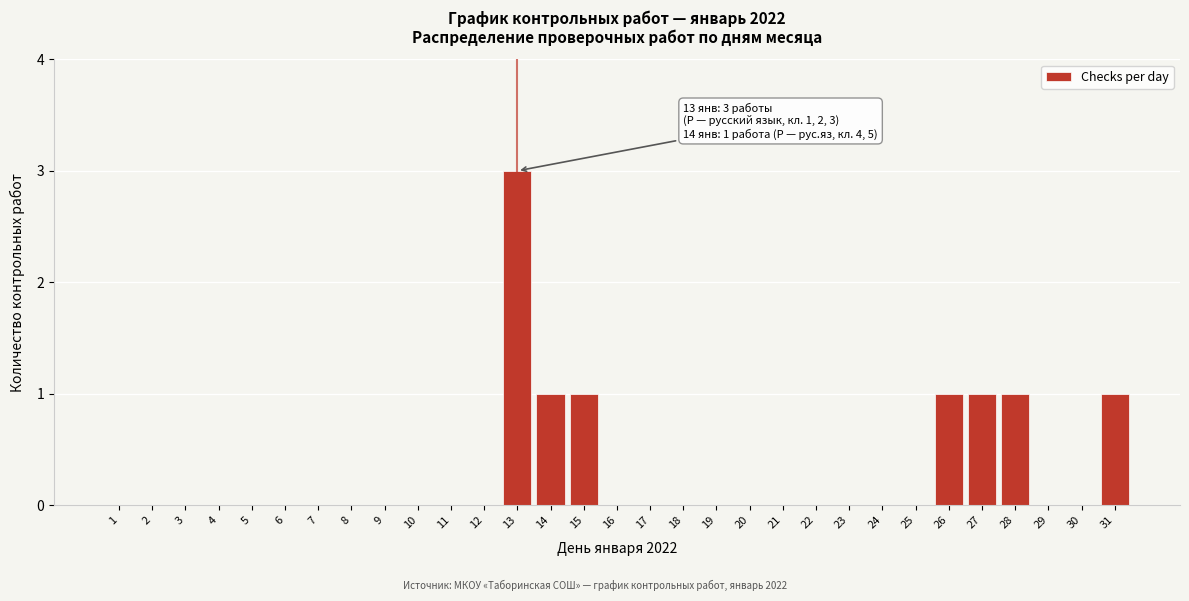

Approximately how many times larger is the value at 13 compared to 15?

3.0